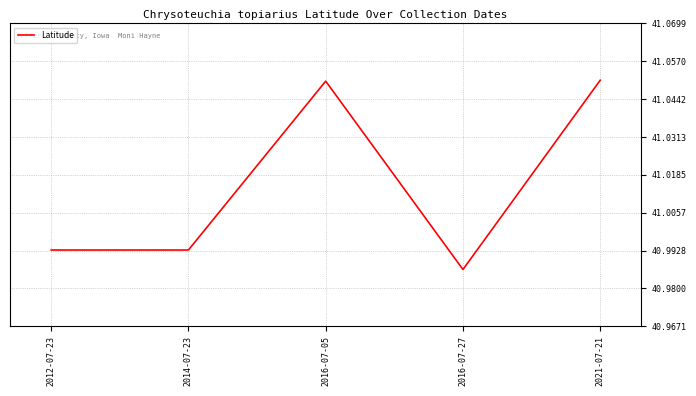

The value at 2021-07-21 is 27.8. True or false?

False